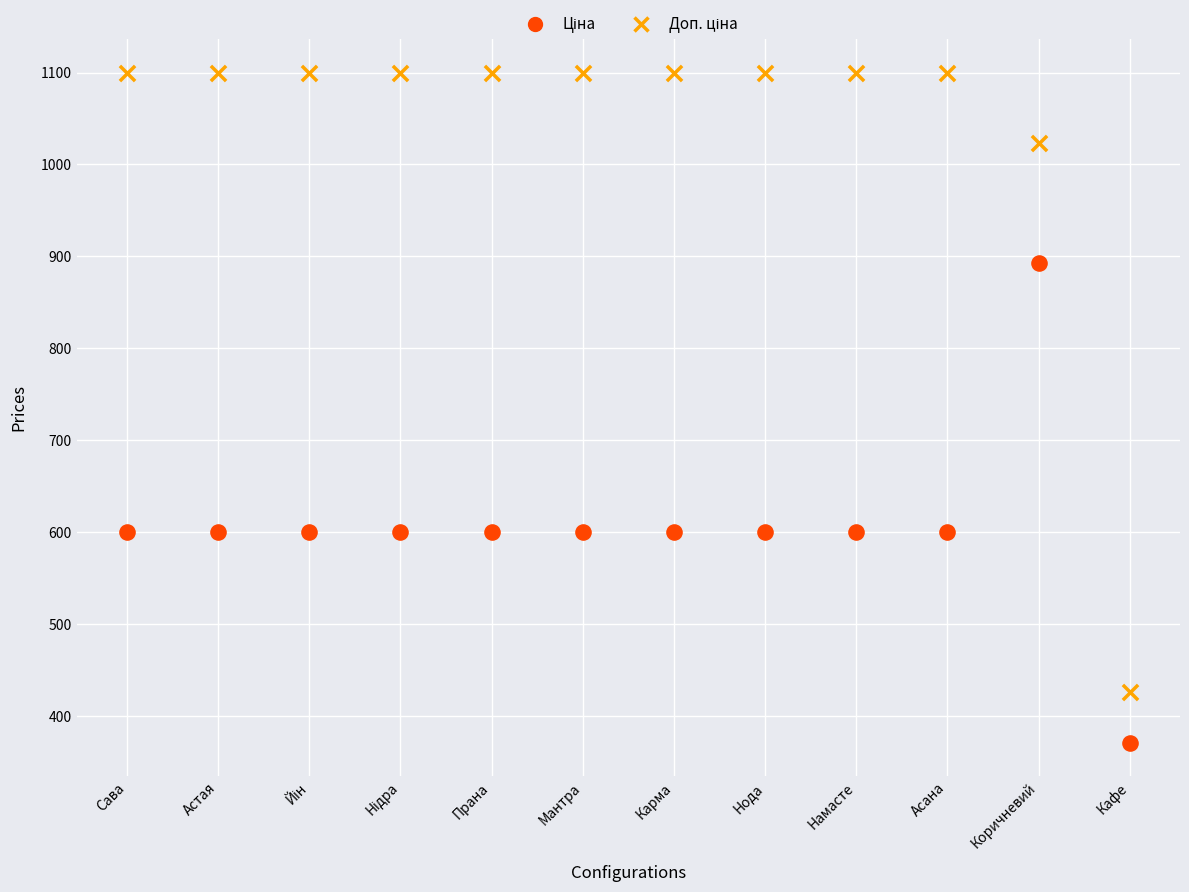

Across all data points, what is the range of Y values (max minus min)?

728.7